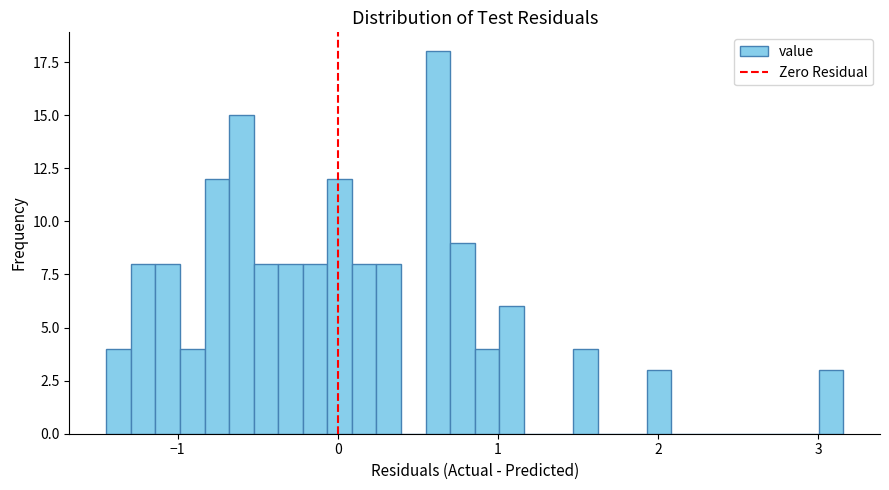

Around what value on the x-axis is the tallest bar? Give the approximate position of its centre, as read against the axis.

0.6